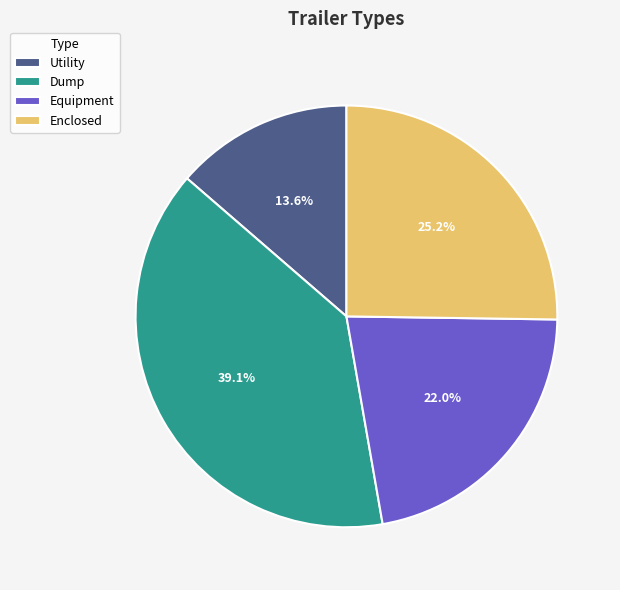

Rank the categories by value from lowest to highest.

Utility, Equipment, Enclosed, Dump